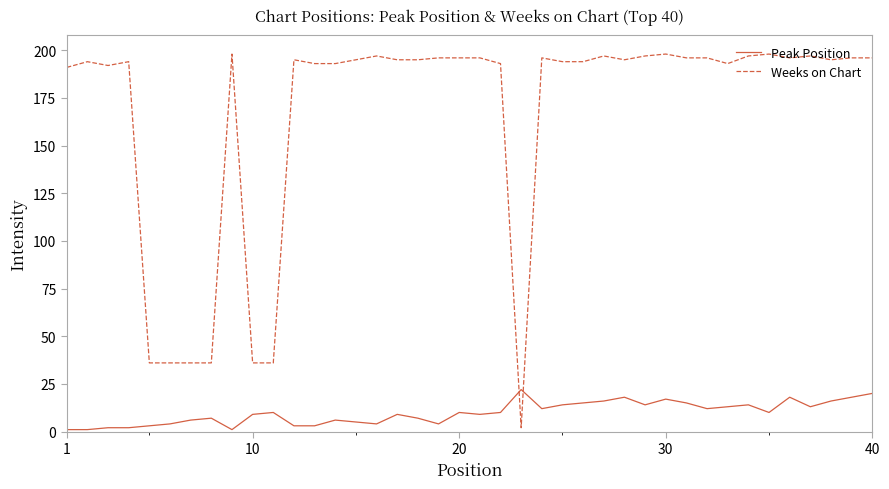

What is the maximum value for Peak Position?

22